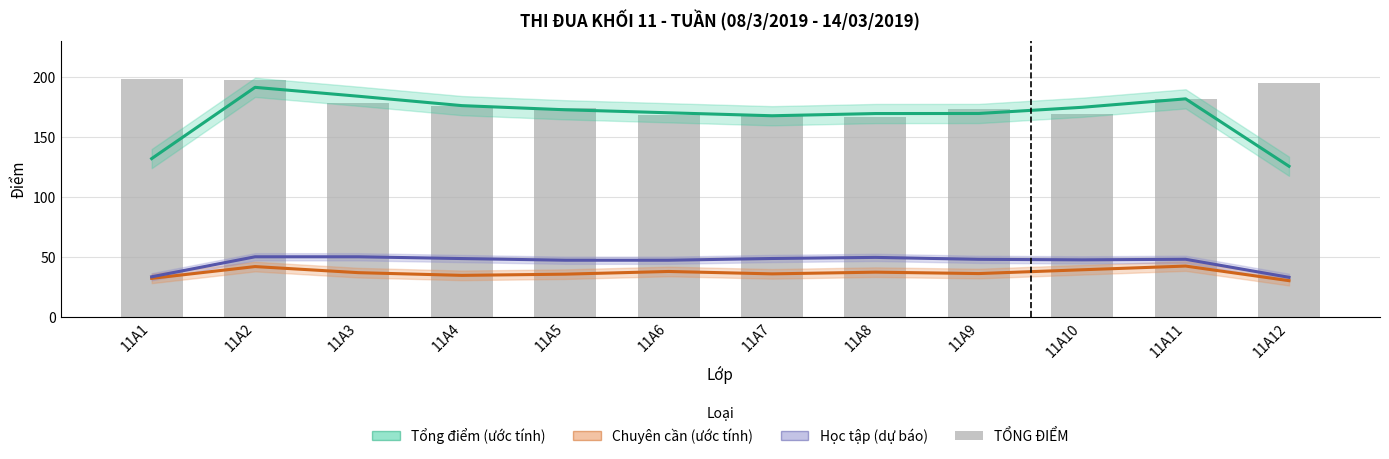

What is the maximum value for Chuyên cần (ước tính)?

42.2